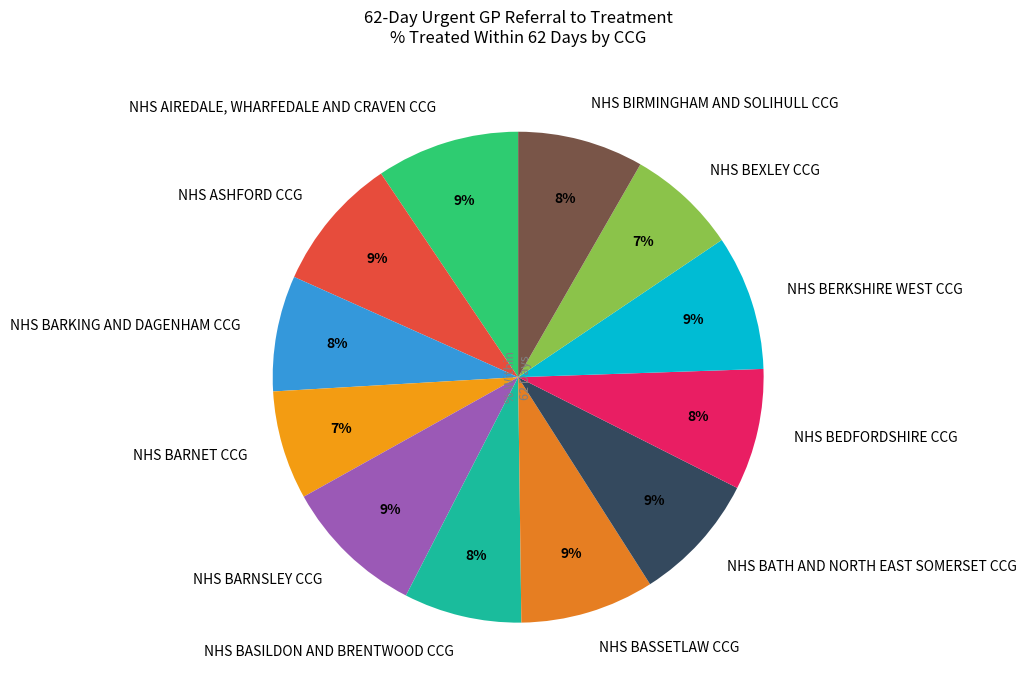

True or false: NHS BARNSLEY CCG accounts for 16% of the total.

False